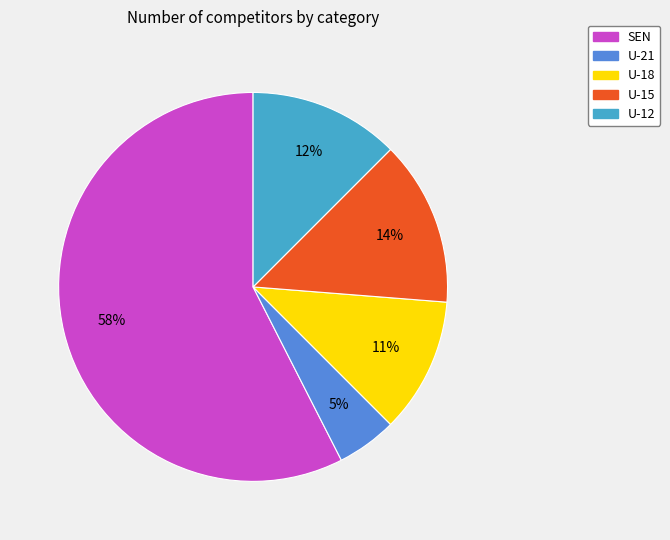

To the nearest percent, what percentage of the pie is U-21?

5%